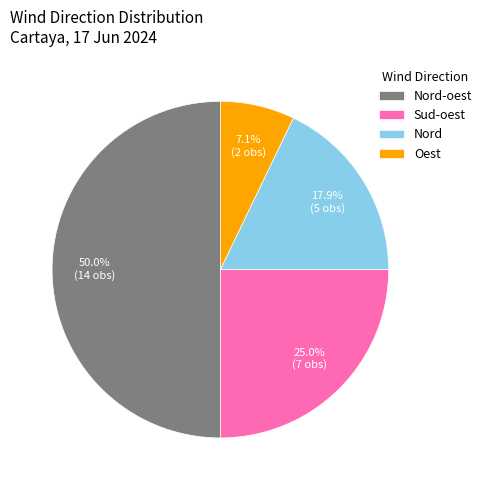

Between Nord-oest and Nord, which is larger?

Nord-oest